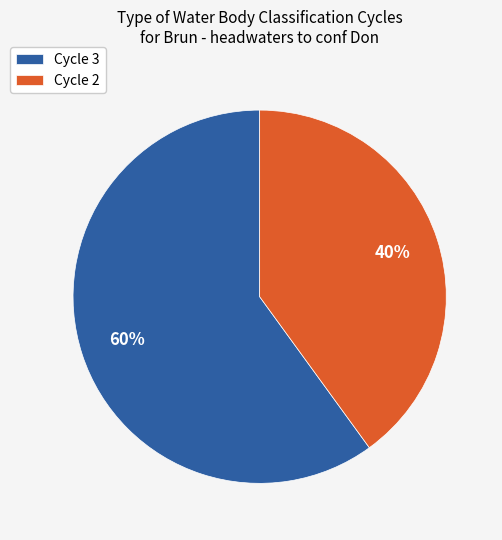

How many slices are in this pie chart?

2